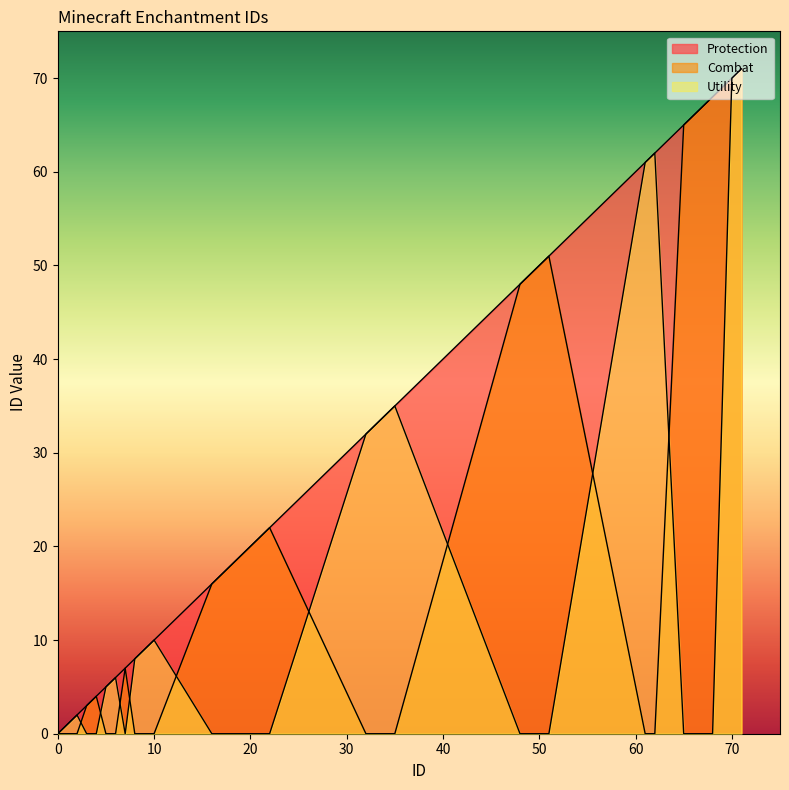

What is the value of the Combat point at the 14th from the left?

18